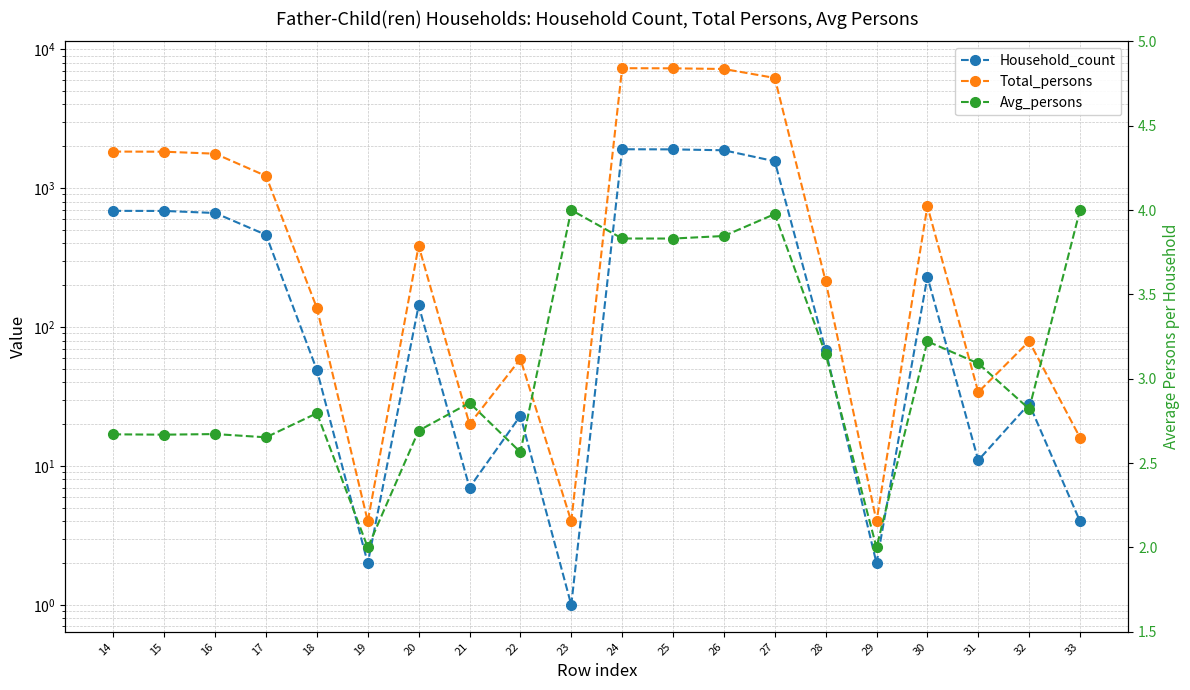

What are all the series names shown in the legend?

Household_count, Total_persons, Avg_persons